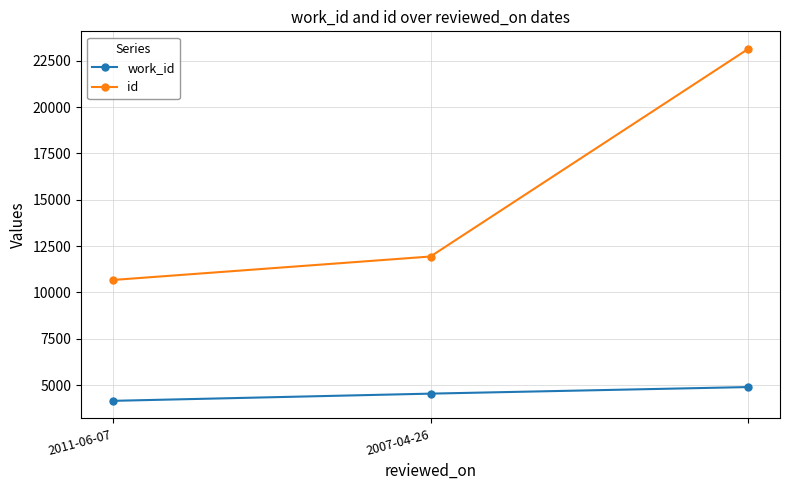

At how many categories does at least one series exceed 14944?

1